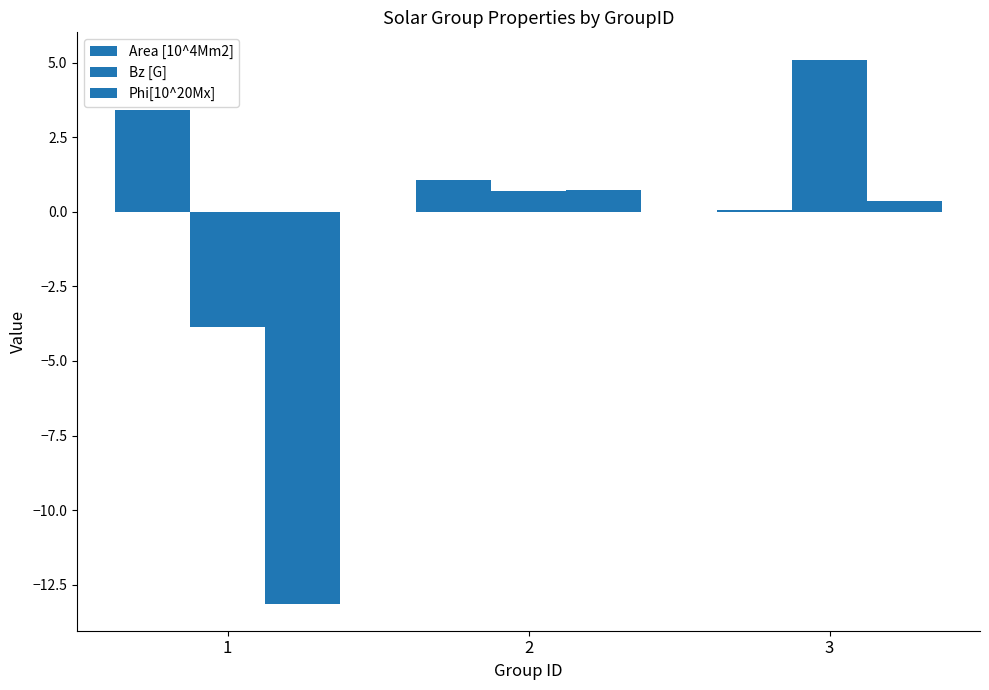

How many data points in Area [10^4Mm2] are less than 1?

1